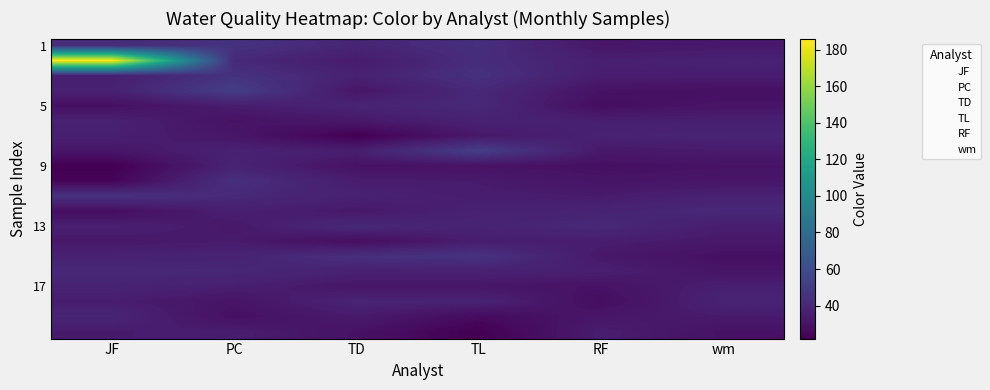

What is the sum of the wm values at 14 and 13?

62